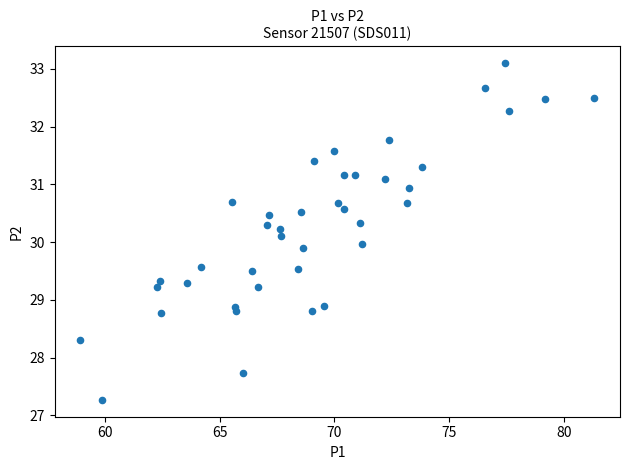

What is the range of X values (max minus min)?

22.4